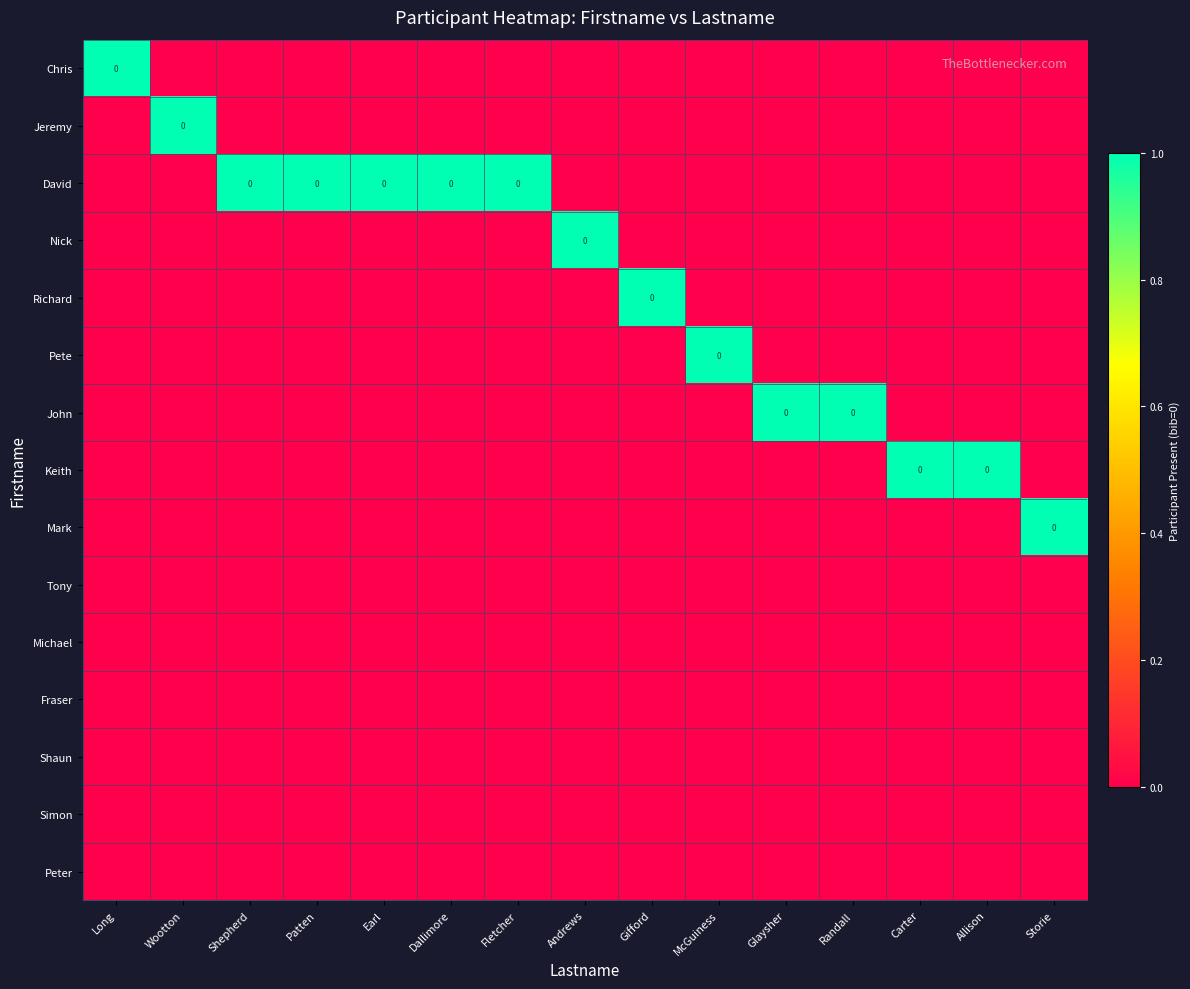

The value of Fraser at Randall is 0. True or false?

True